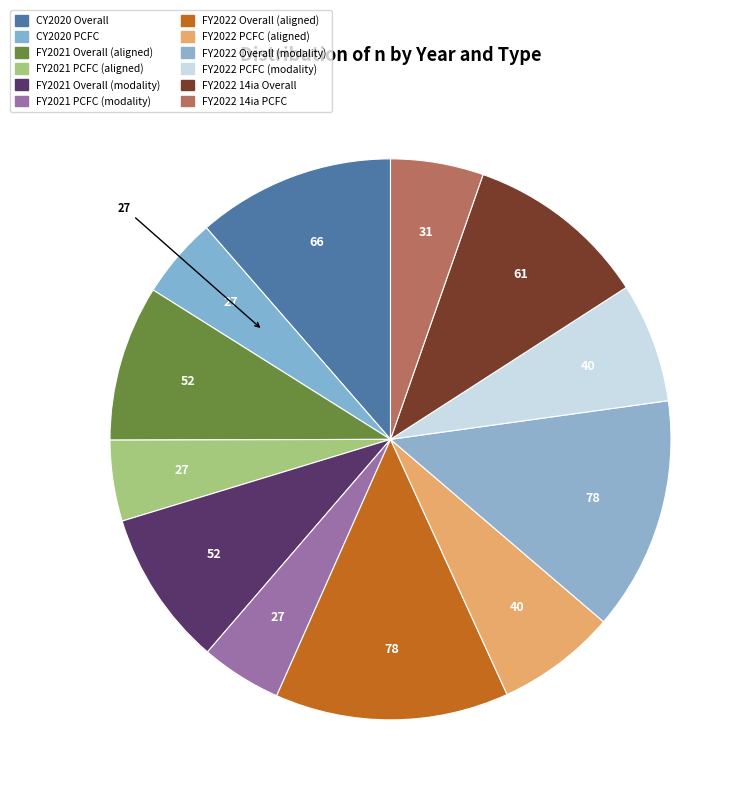

How many segments does this pie chart have?

12